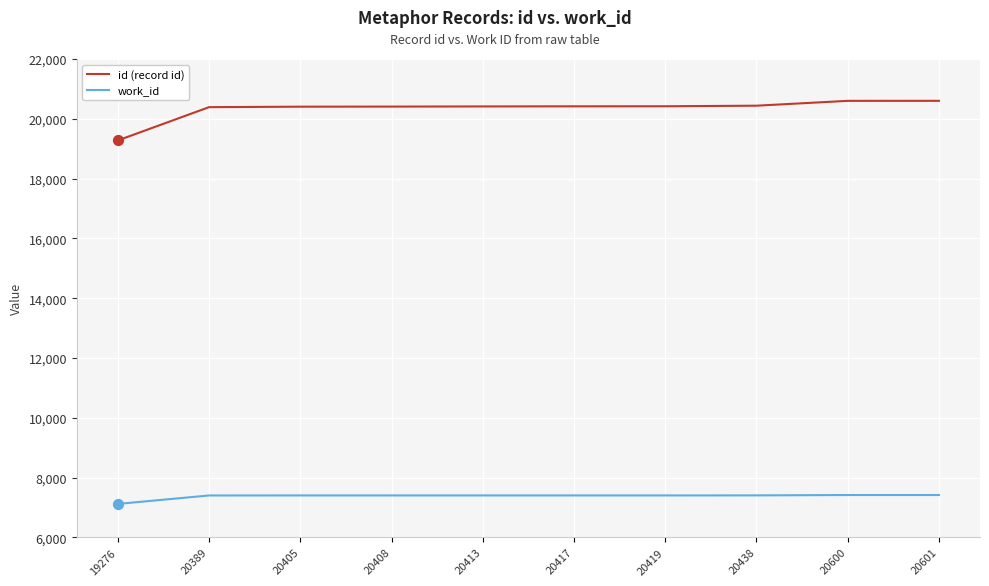

Which series has the largest range (max minus min)?

id (record id)